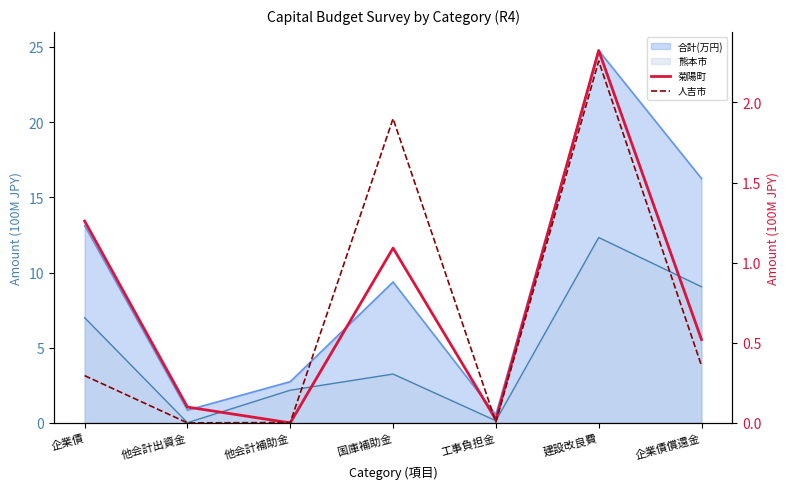

What is the sum of the 菊陽町 values at 他会計補助金 and 他会計出資金?

0.1